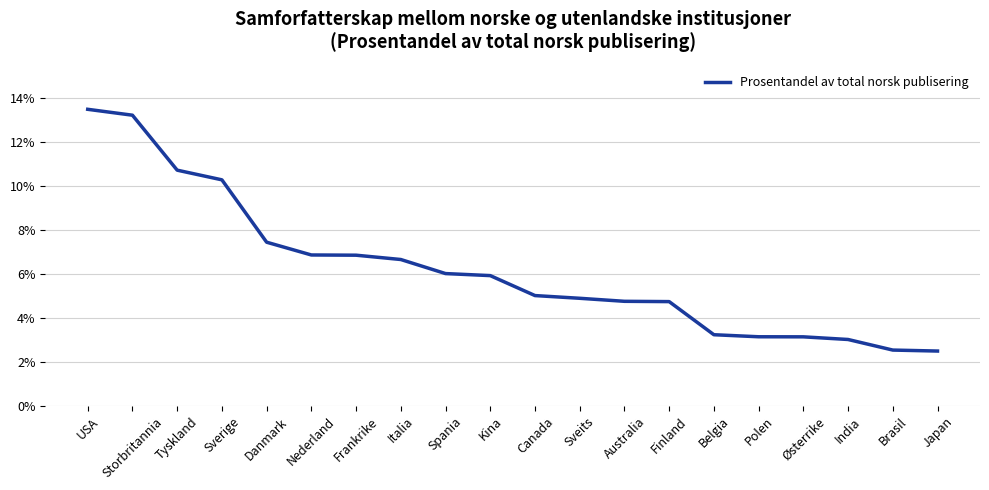

Does the chart have visible grid lines?

Yes